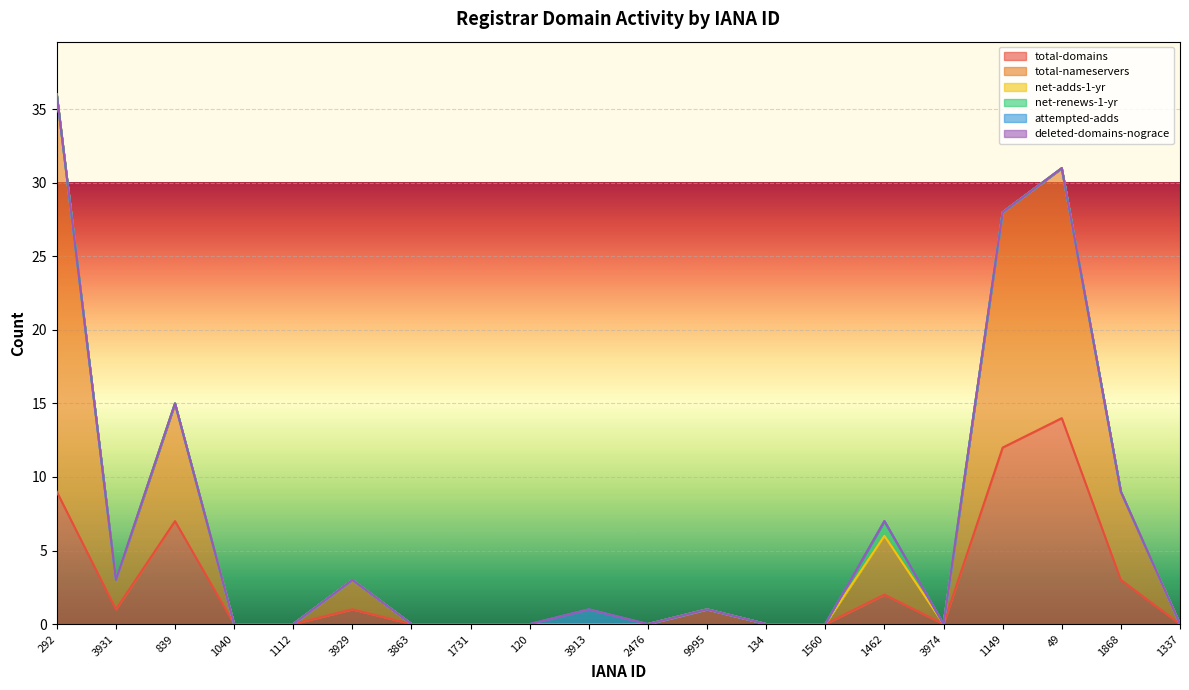

The net-renews-1-yr series shows 0 at 134. True or false?

True